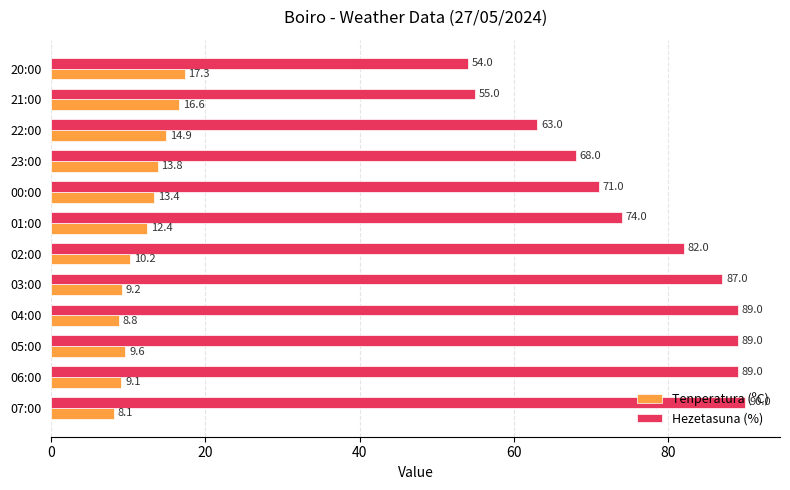

The Tenperatura (ºC) series shows 9.1 at 06:00. True or false?

True